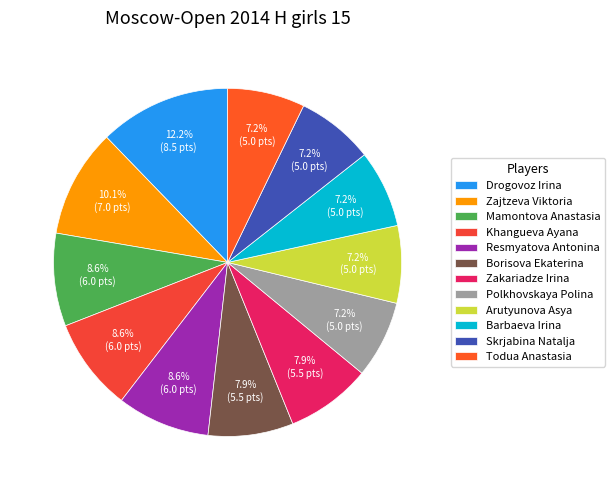

Which slice is the largest?

Drogovoz Irina